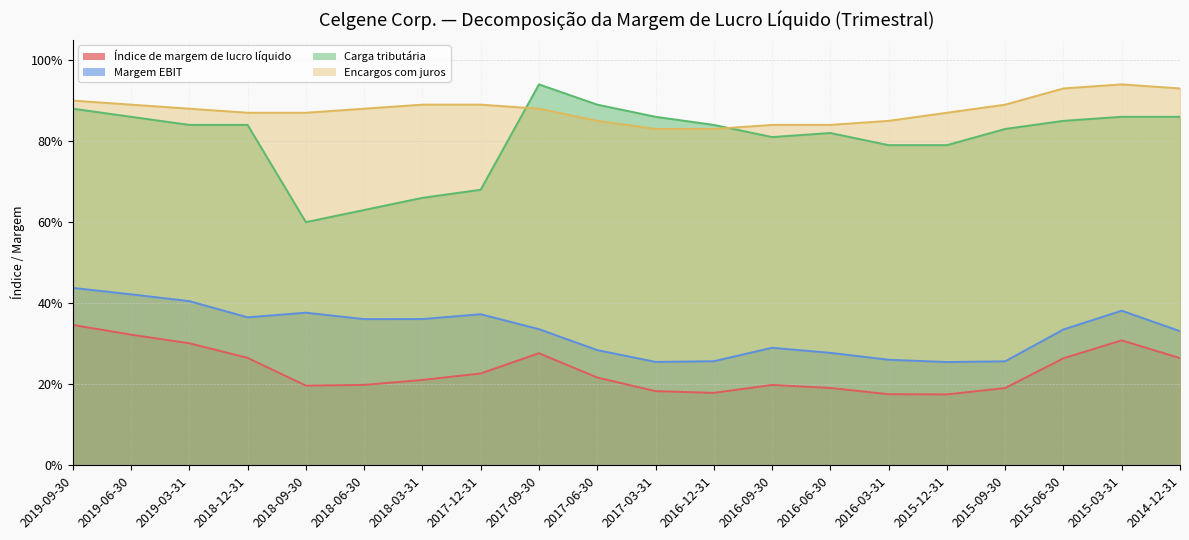

What is the average value of the Margem EBIT series?

0.3